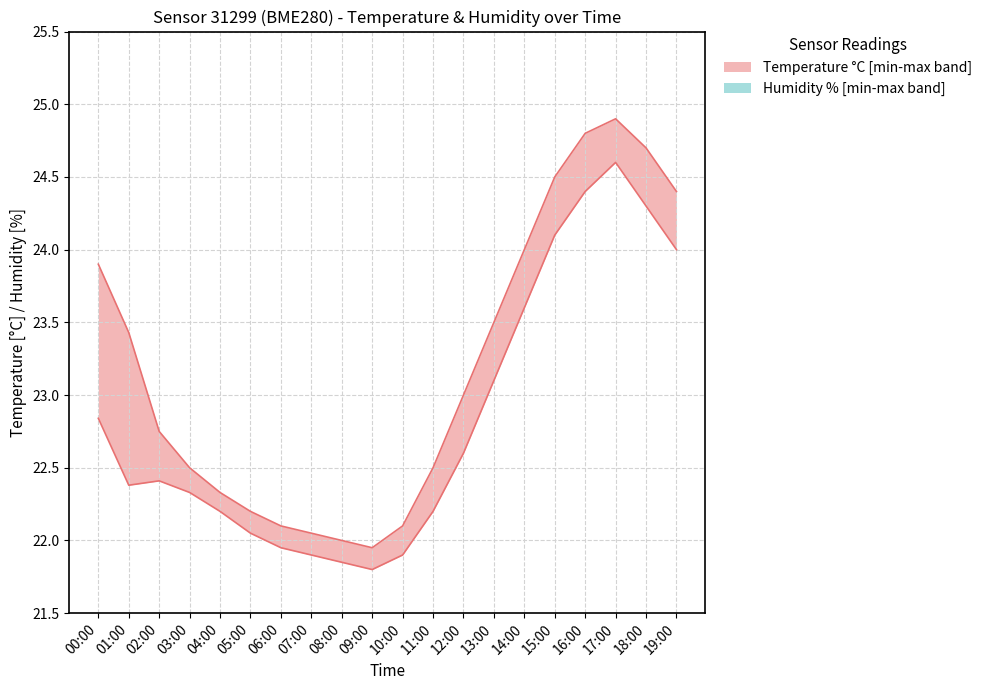

True or false: humidity_upper has a value of 11.5 at 01:00.

False